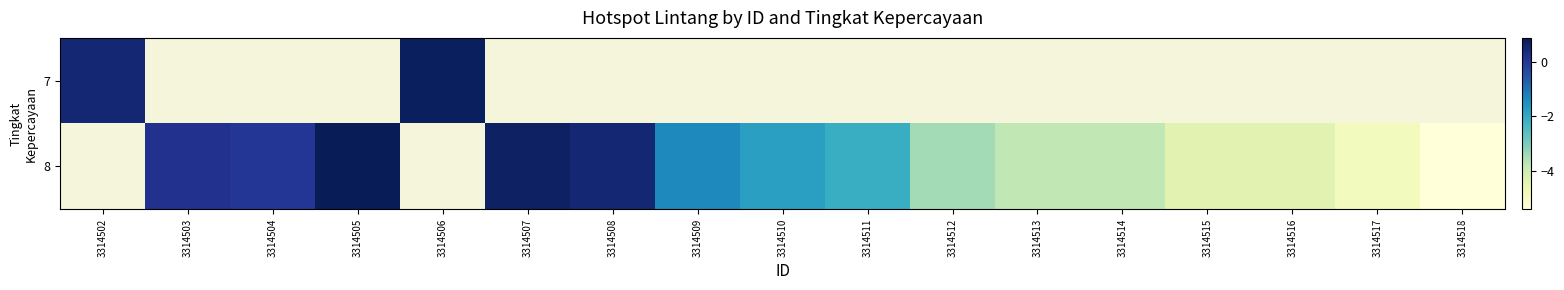

The value of 8 at 3314508 is 0.5. True or false?

True